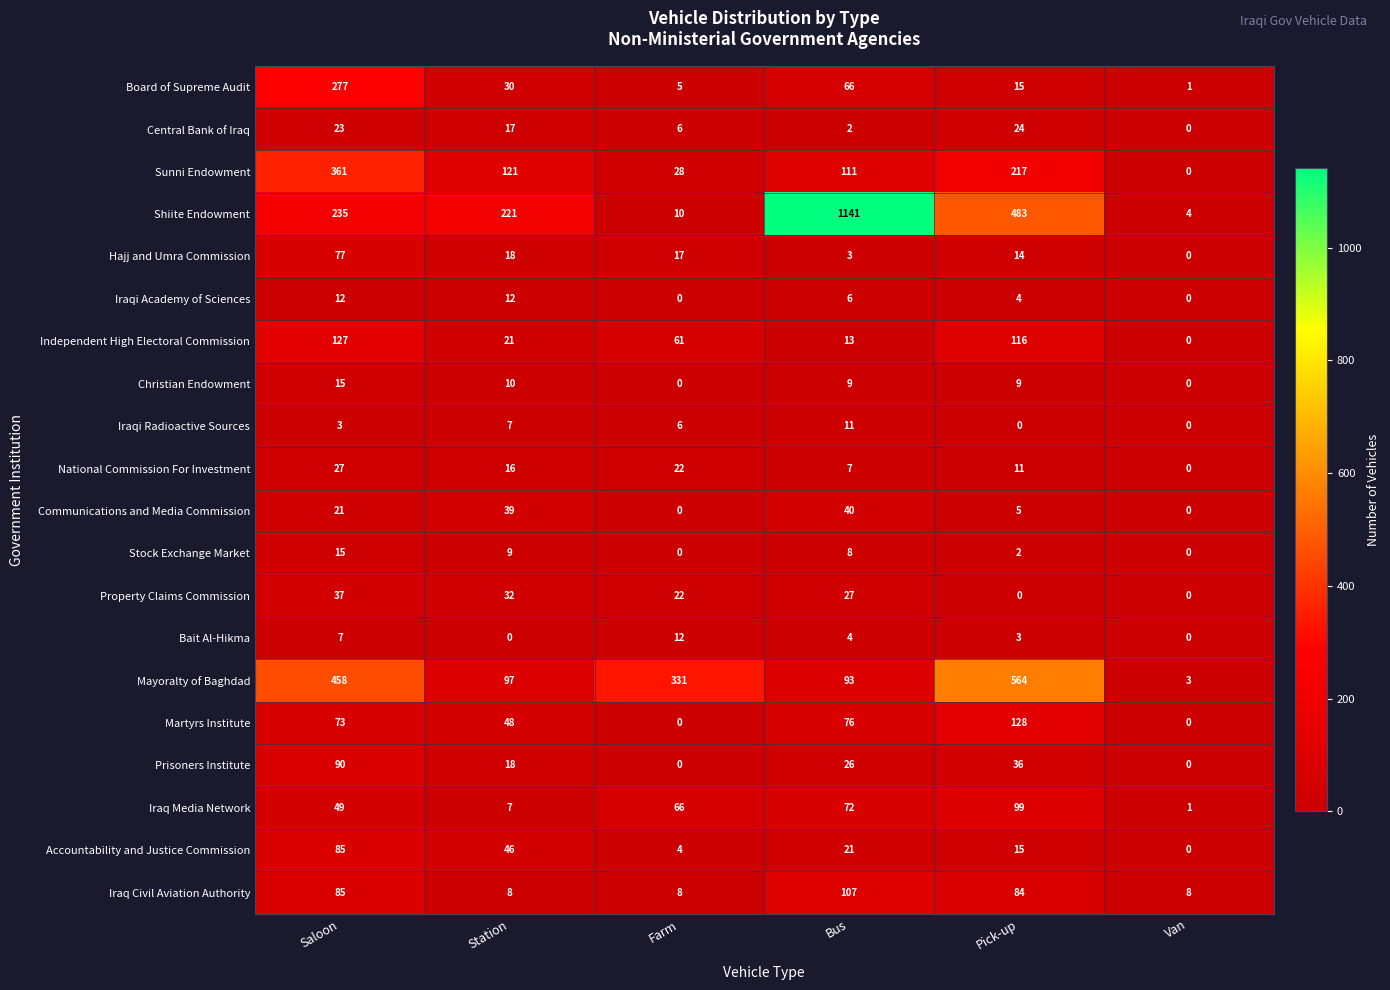

What is the average value of the Mayoralty of Baghdad series?

258